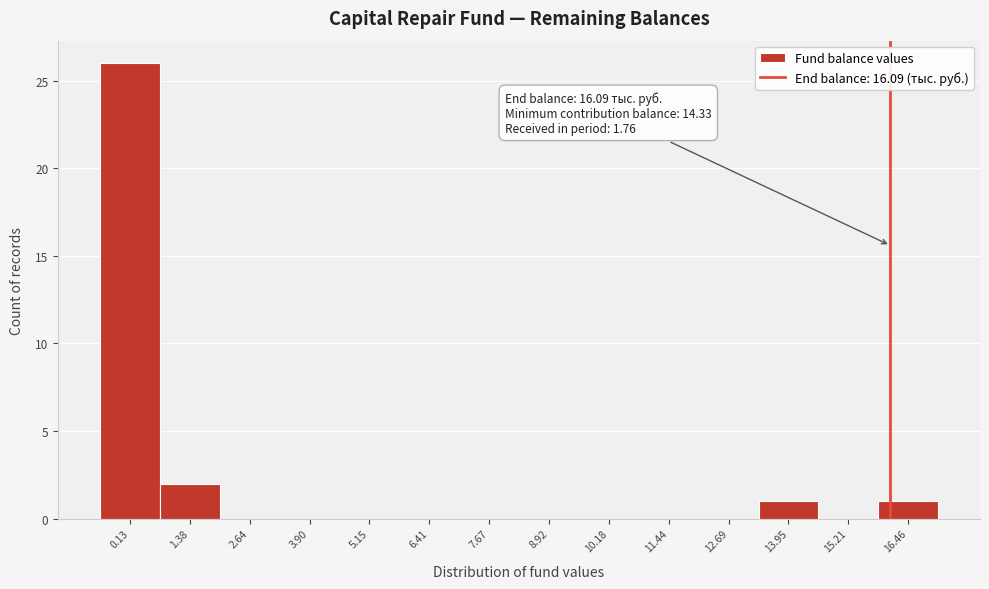

Over which range of the x-axis is the bar tallest?

-0.4 to 0.8